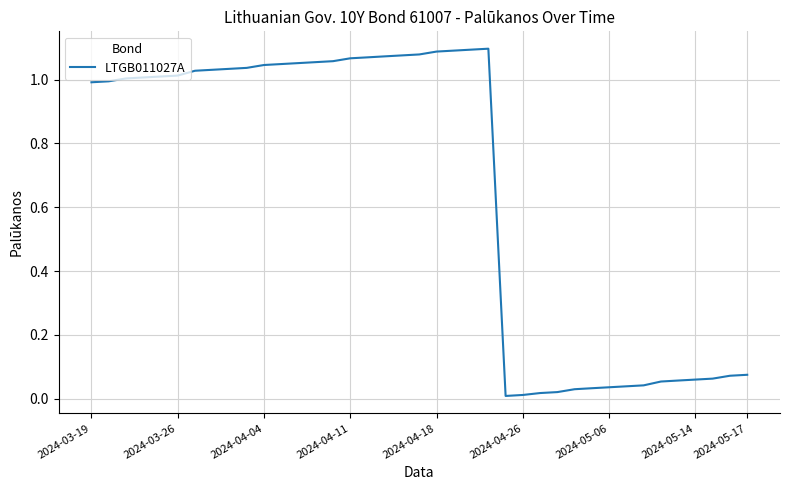

Is this an area chart (filled region under the line)?

No